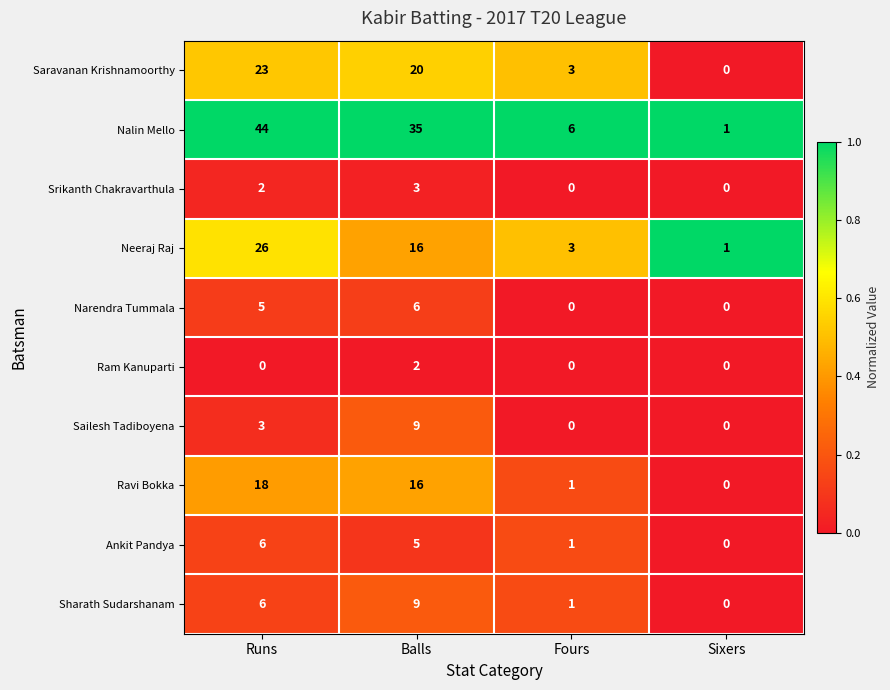

What is the difference between the second highest and minimum values in the Nalin Mello series?

34